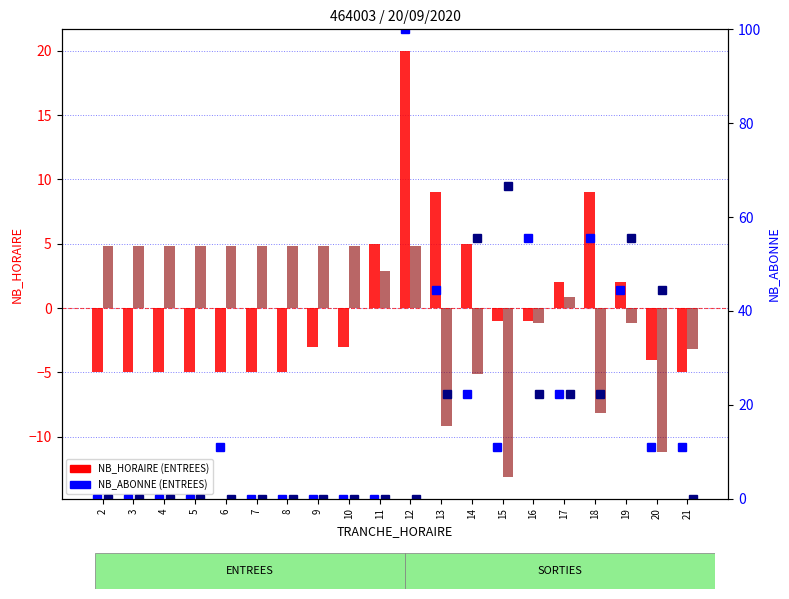

Reading left to right, what are all the values shown in this chart?

ENTREES NB_HORAIRE: -5.0	-5.0	-5.0	-5.0	-5.0	-5.0	-5.0	-3.0	-3.0	5.0	20.0	9.0	5.0	-1.0	-1.0	2.0	9.0	2.0	-4.0	-5.0
SORTIES NB_HORAIRE: 4.8	4.8	4.8	4.8	4.8	4.8	4.8	4.8	4.8	2.8	4.8	-9.2	-5.2	-13.2	-1.2	0.8	-8.2	-1.2	-11.2	-3.2
ENTREES NB_ABONNE: 0.0	0.0	0.0	0.0	11.1	0.0	0.0	0.0	0.0	0.0	100.0	44.4	22.2	11.1	55.6	22.2	55.6	44.4	11.1	11.1
SORTIES NB_ABONNE: 0.0	0.0	0.0	0.0	0.0	0.0	0.0	0.0	0.0	0.0	0.0	22.2	55.6	66.7	22.2	22.2	22.2	55.6	44.4	0.0